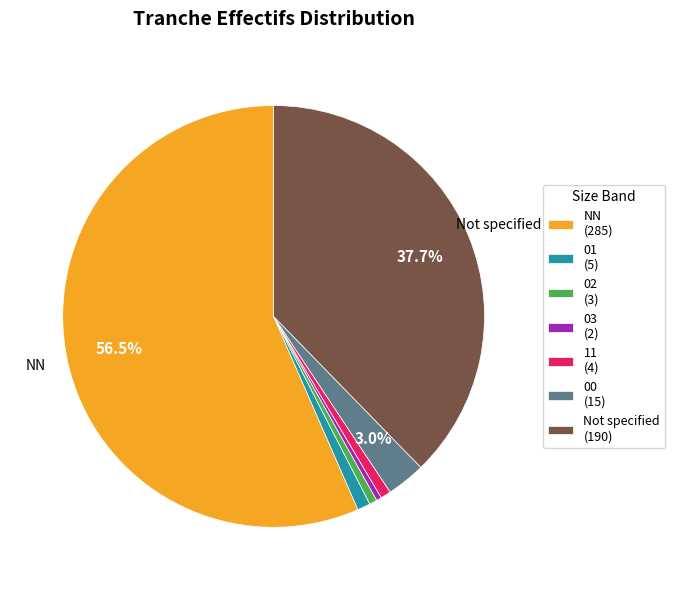

What is the largest slice in the pie chart?

NN (285)